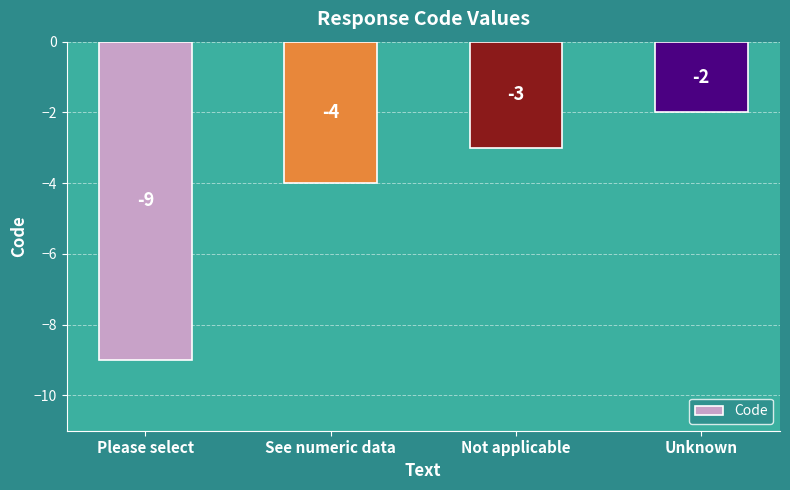

What is the change in value from See numeric data to Unknown?

+2